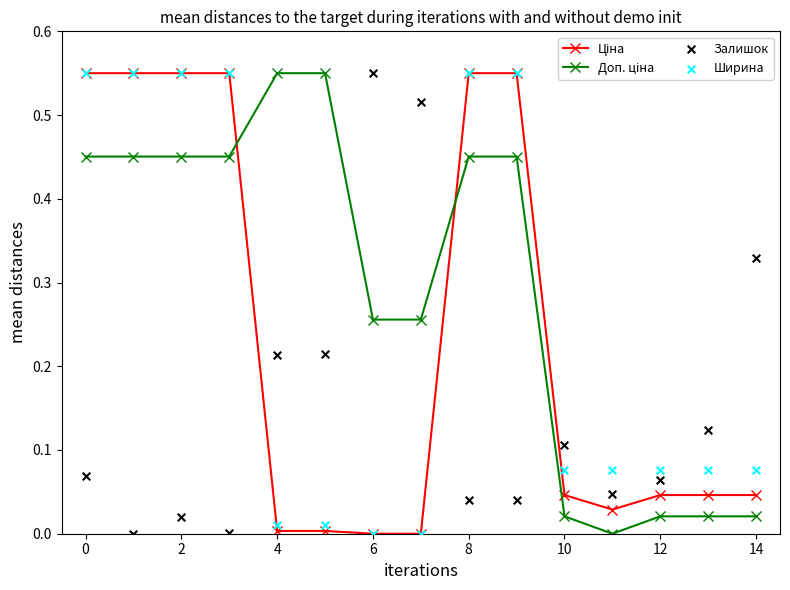

Which series contains the highest Y value?

Ціна